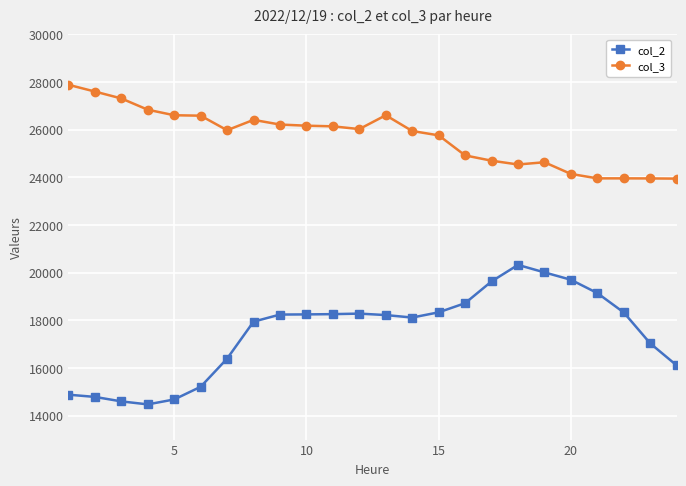

Which series has the largest total across all categories?

col_3